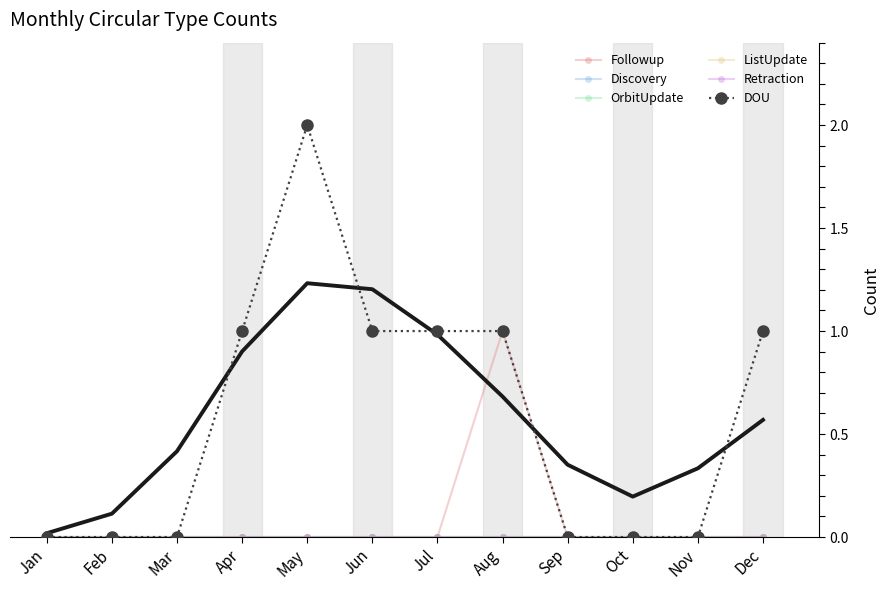

Is the value of DOU at Sep greater than the value of ListUpdate at Oct?

No